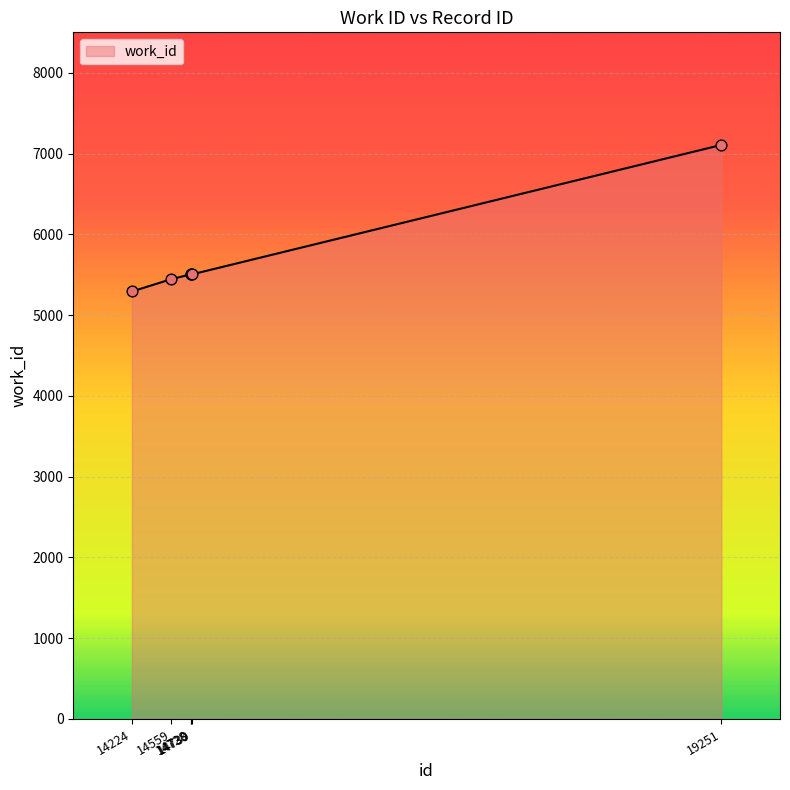

What is the change in value from 14730 to 19251?

+1601